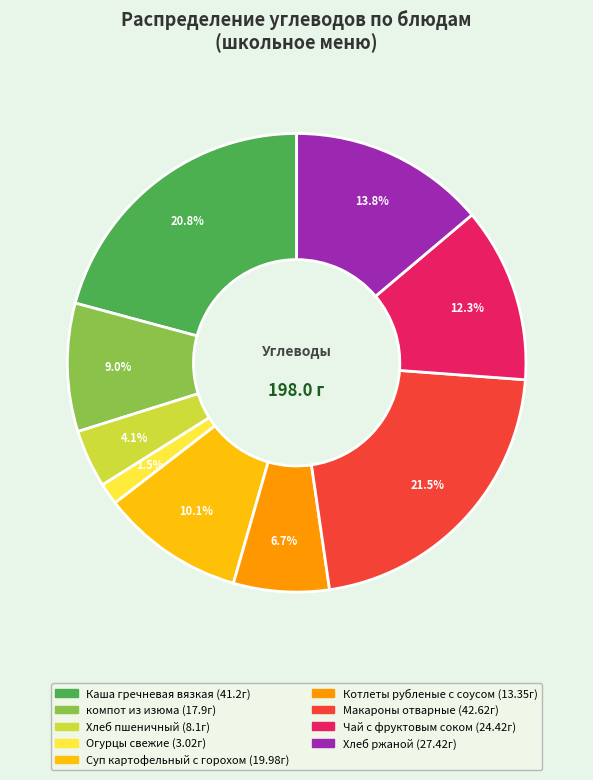

Which slice is the smallest?

Огурцы свежие